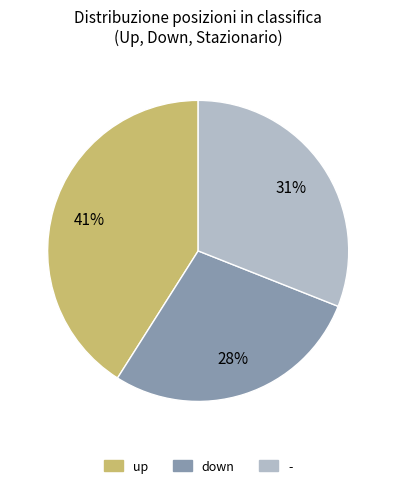

To the nearest percent, what is the average slice percentage?

33%